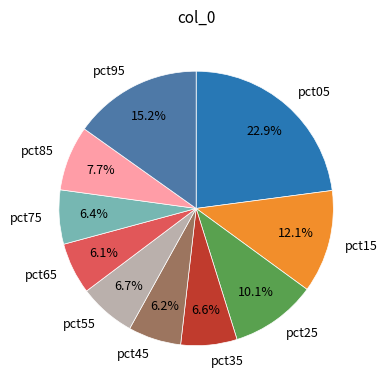

To the nearest percent, what is the combined percentage of pct85 and pct05?

31%